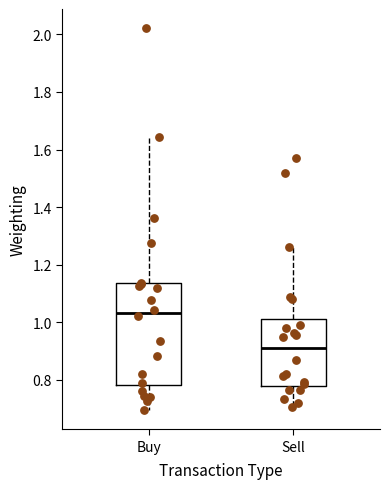

Reading left to right, transcribe this box plot: for each box, give where its median line is, the range the box spans, and where its two whiskers end, as read against the y-axis. The values are not printed on the chart, so give them approximately, as read against the axis.

Buy: median 1.04, box 0.78 to 1.14, whiskers 0.70 to 1.64
Sell: median 0.90, box 0.78 to 1.02, whiskers 0.70 to 1.26